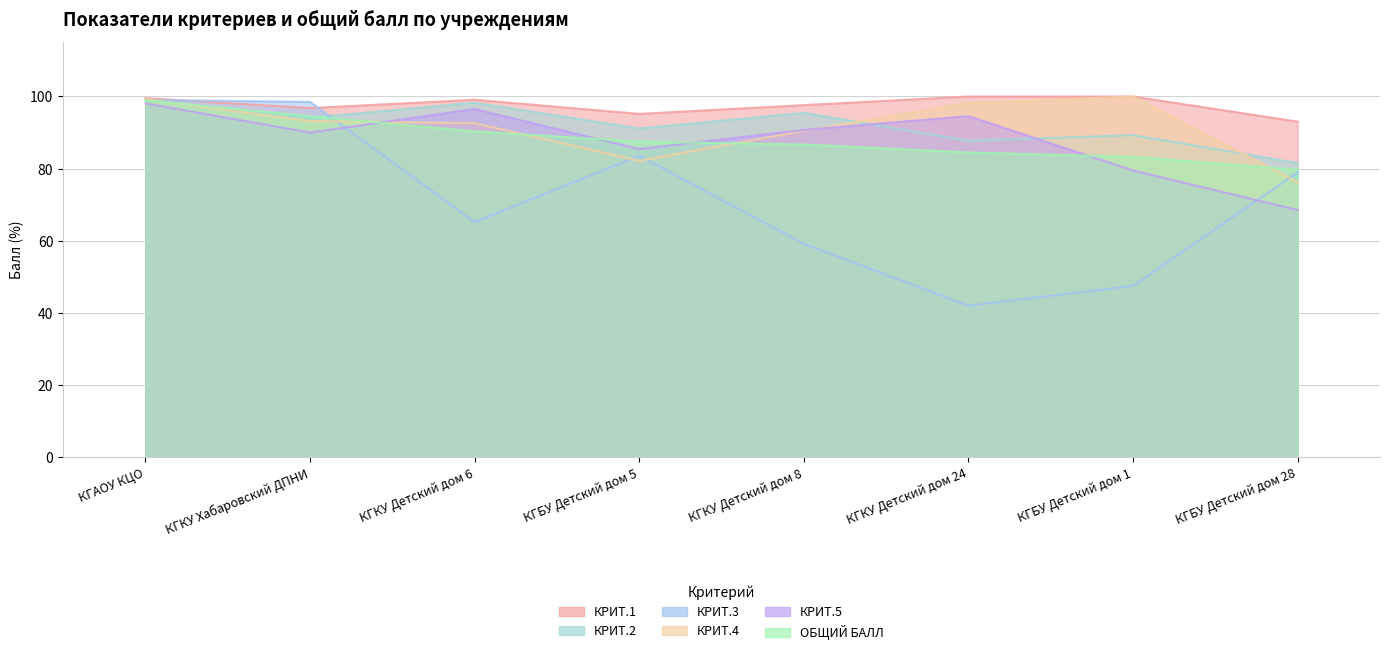

What are all the series names shown in the legend?

КРИТ.1, КРИТ.2, КРИТ.3, КРИТ.4, КРИТ.5, ОБЩИЙ БАЛЛ